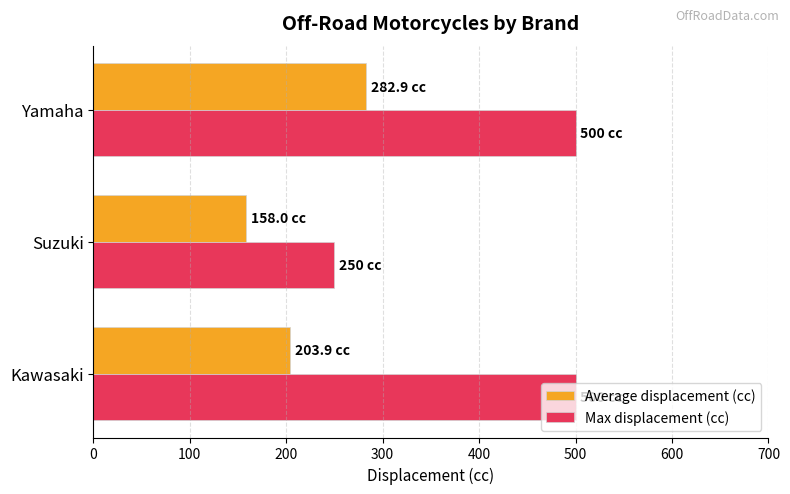

At which category is the sum across all series the highest?

Yamaha